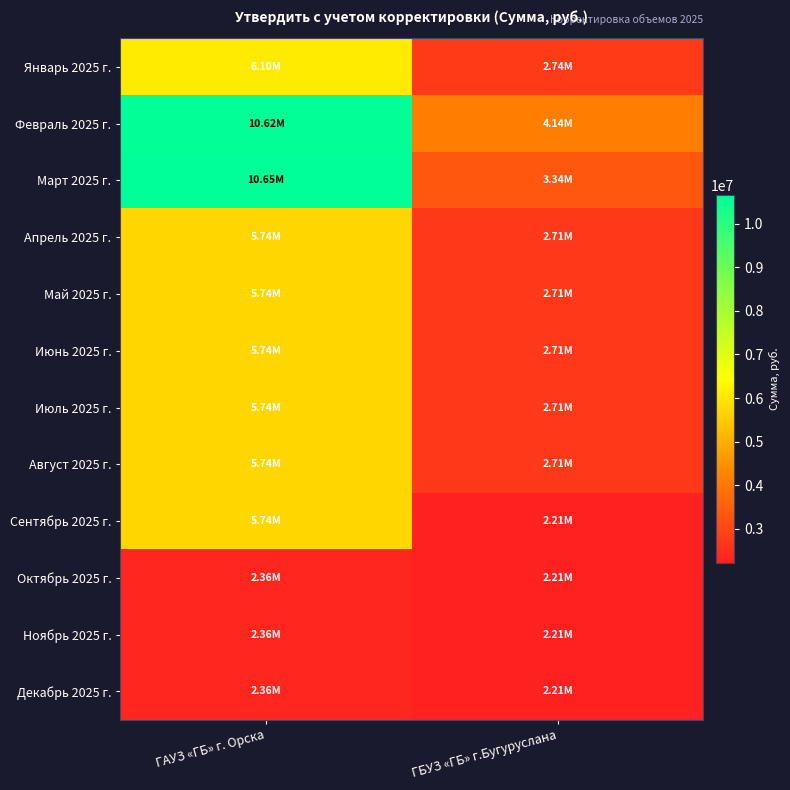

List the series in order of their peak value, highest first.

Март 2025 г., Февраль 2025 г., Январь 2025 г., Апрель 2025 г., Май 2025 г., Июнь 2025 г., Июль 2025 г., Август 2025 г., Сентябрь 2025 г., Декабрь 2025 г., Октябрь 2025 г., Ноябрь 2025 г.